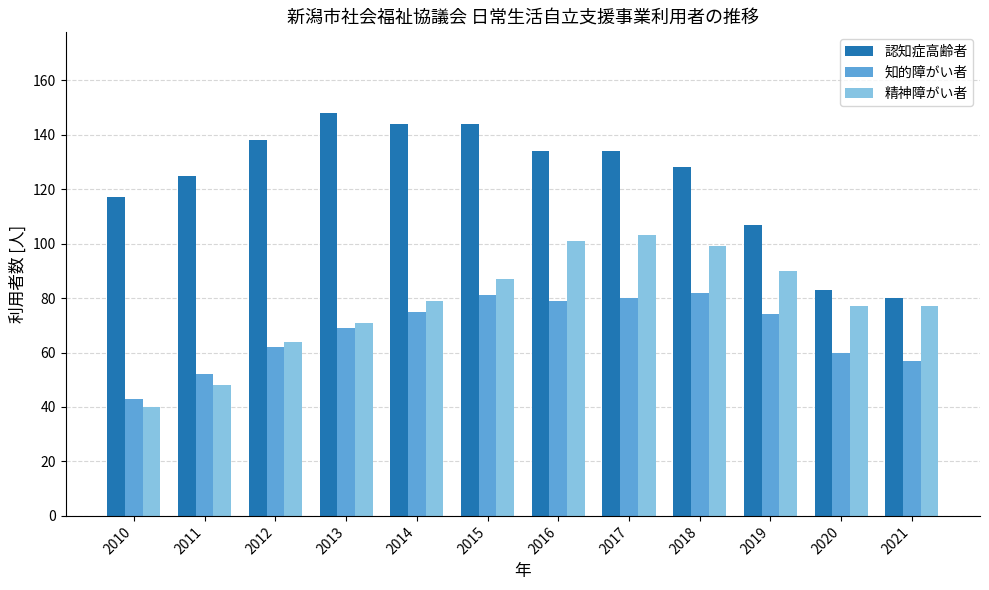

What is the difference between the second highest and second lowest values in the 知的障がい者 series?

29